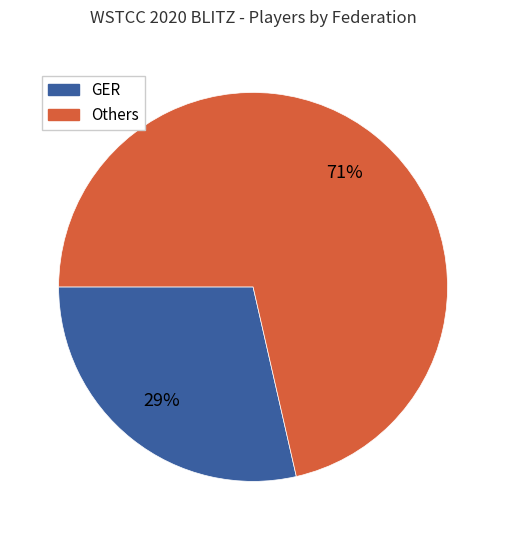

Does any single category account for the majority?

Yes